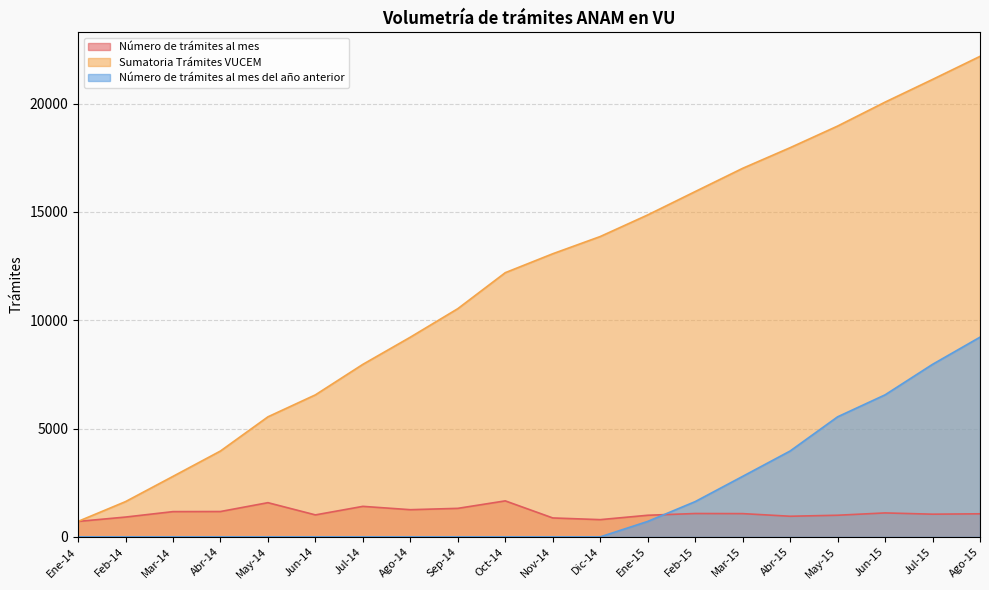

Between Abr-14 and Jul-15, which series saw the biggest shift?

Sumatoria Trámites VUCEM